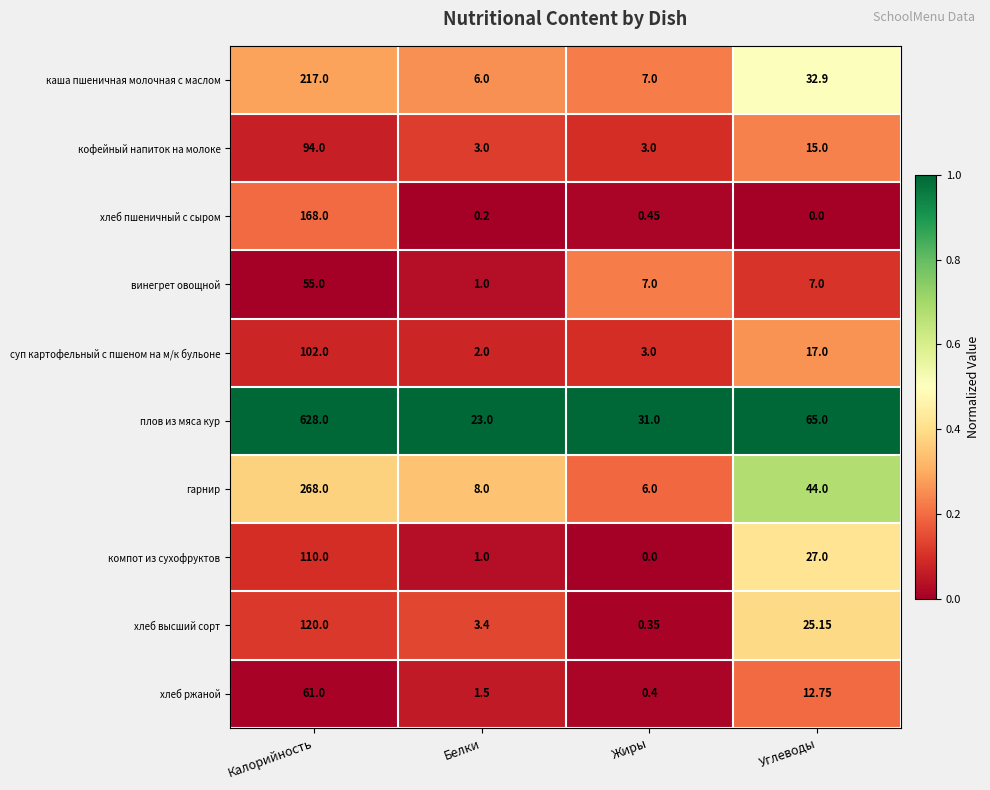

Which series changed the most between Калорийность and Белки?

плов из мяса кур